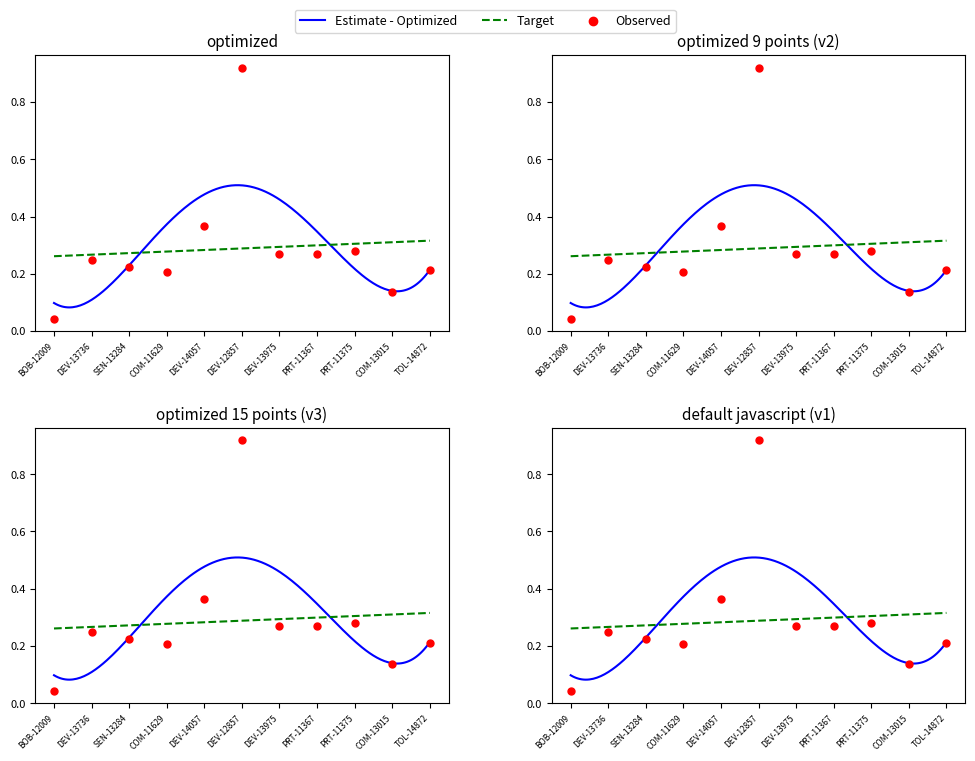

What is the change in value from DEV-12857 to COM-13015?

-0.8